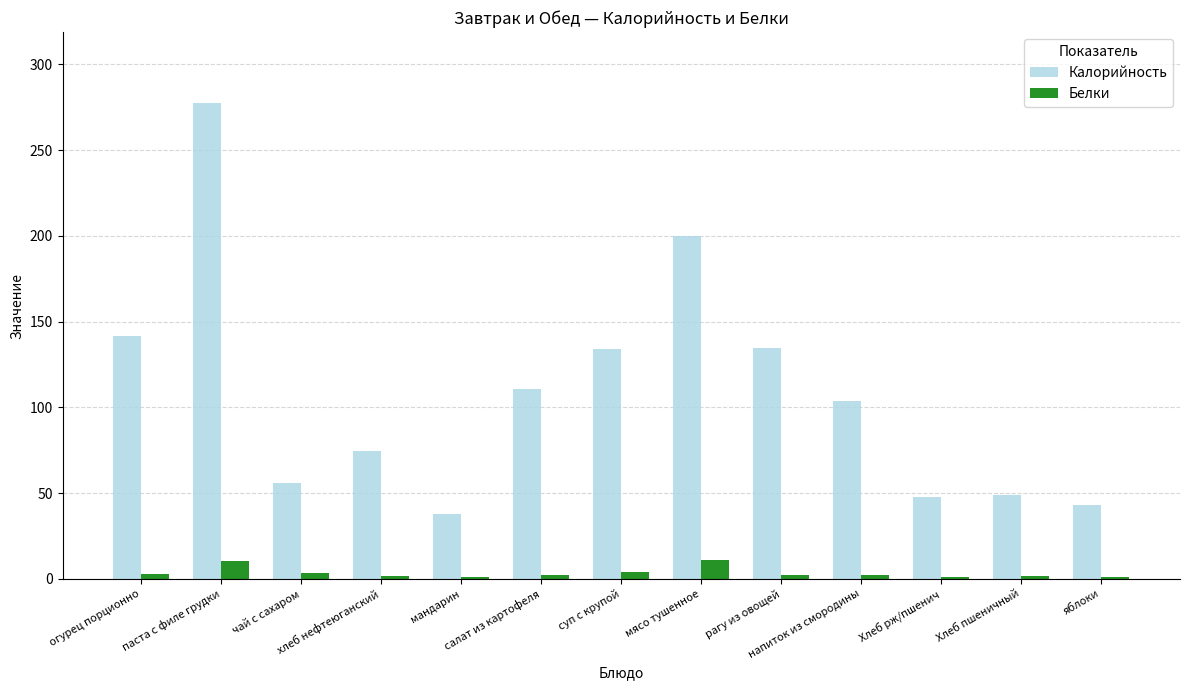

What is the sum of all Белки values?

46.0